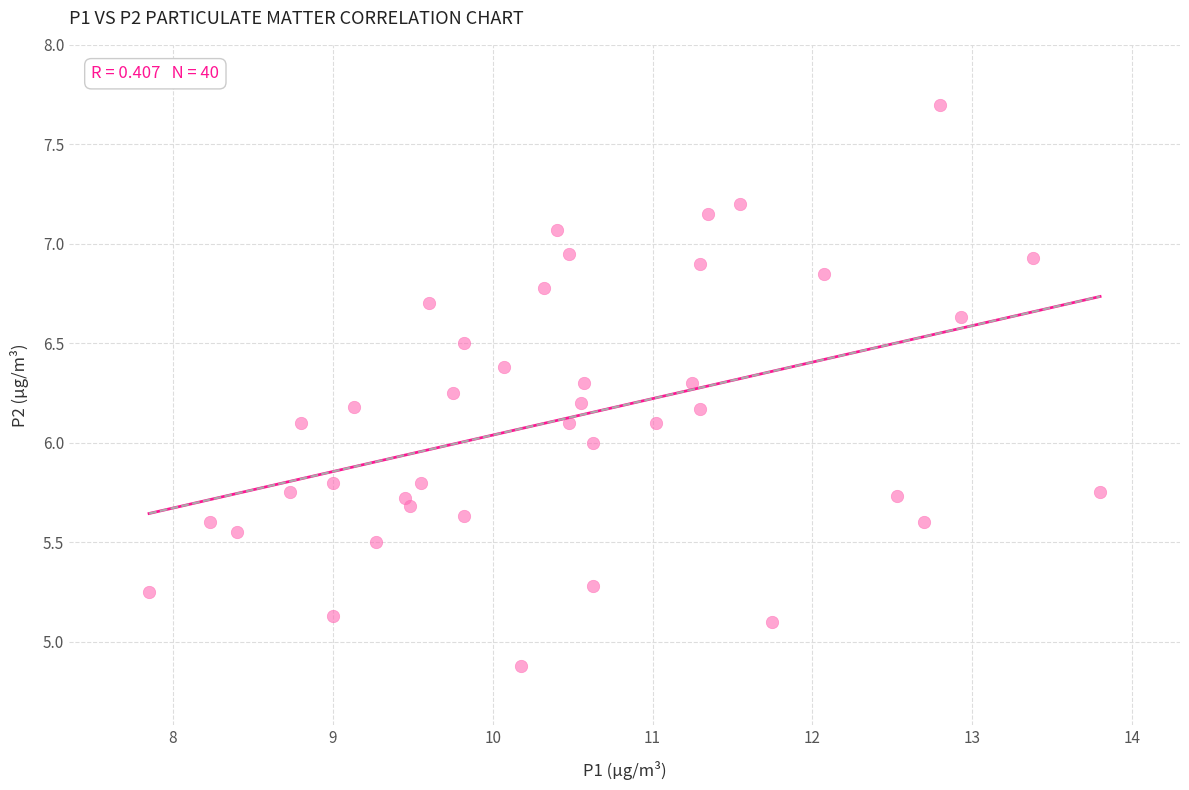

What is the range of Y values (max minus min)?

2.8